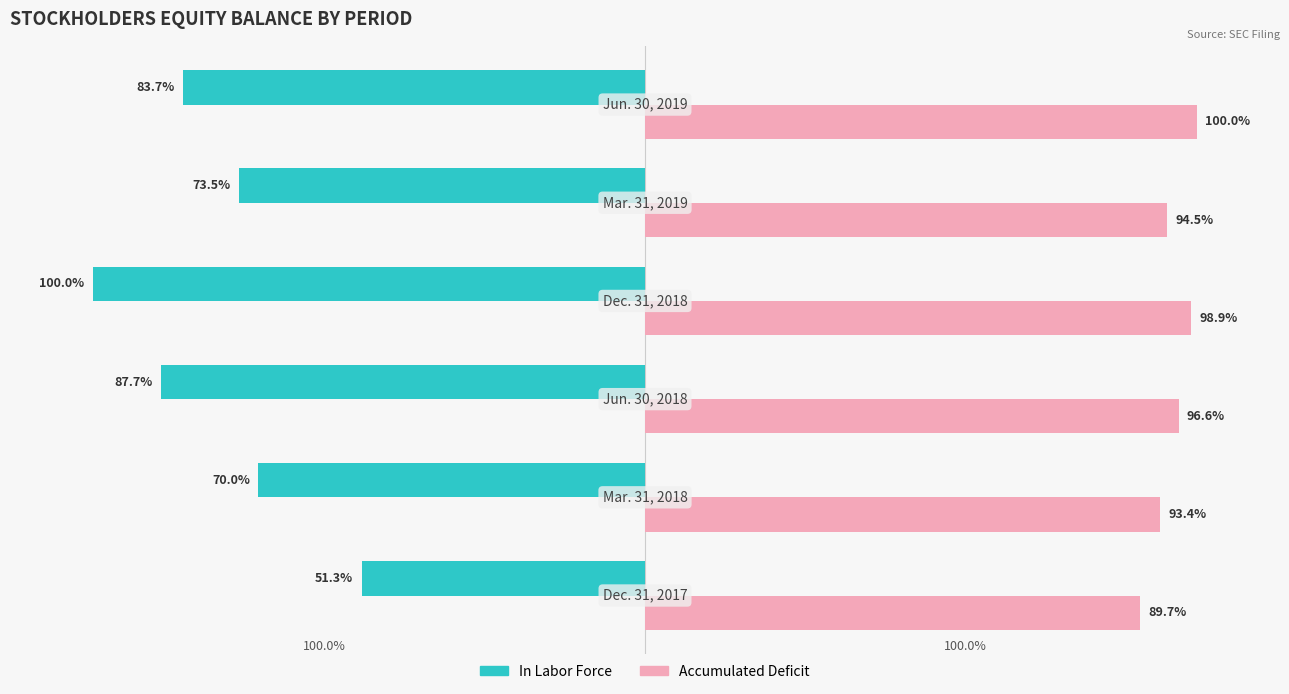

Rank the series by their average value, from highest to lowest.

Accumulated Deficit, In Labor Force